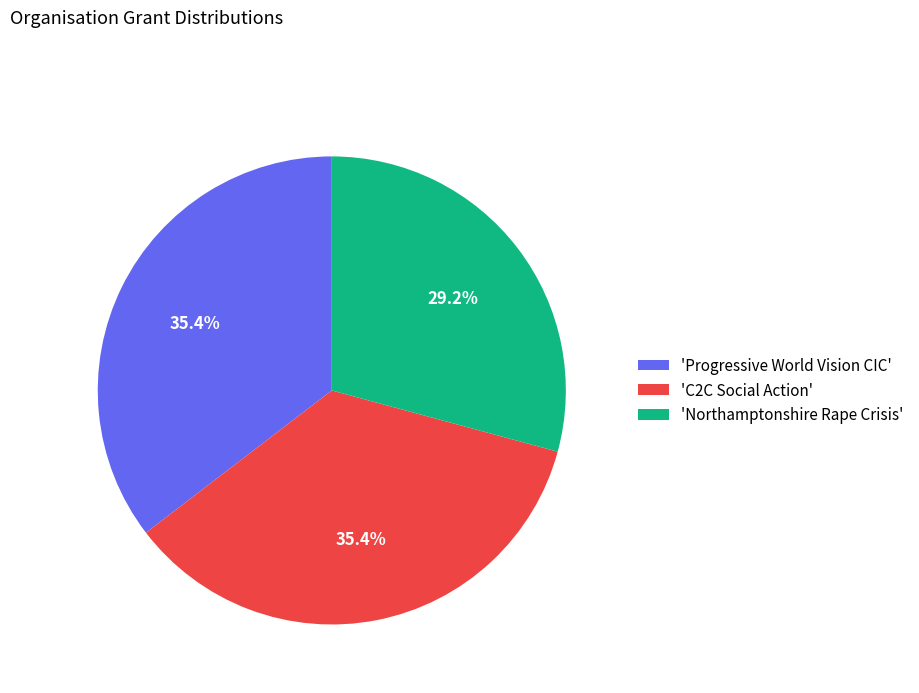

Does 'C2C Social Action' represent more than half of the total?

No